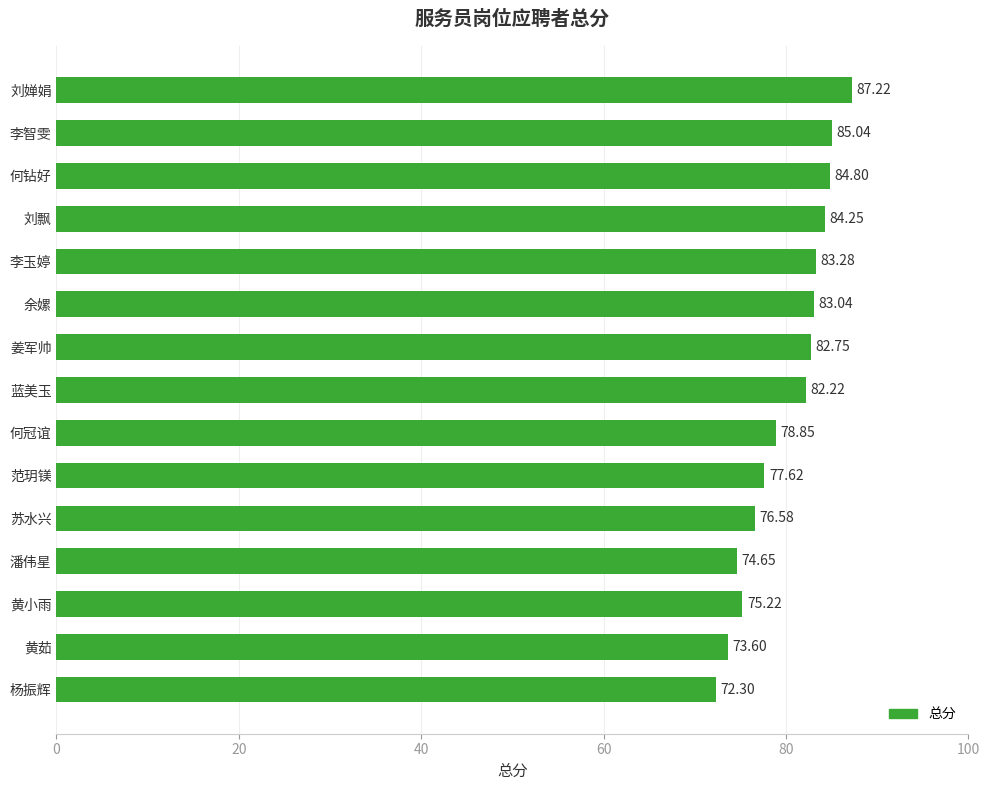

Approximately how many times larger is the value at 姜军帅 compared to 何冠谊?

1.0